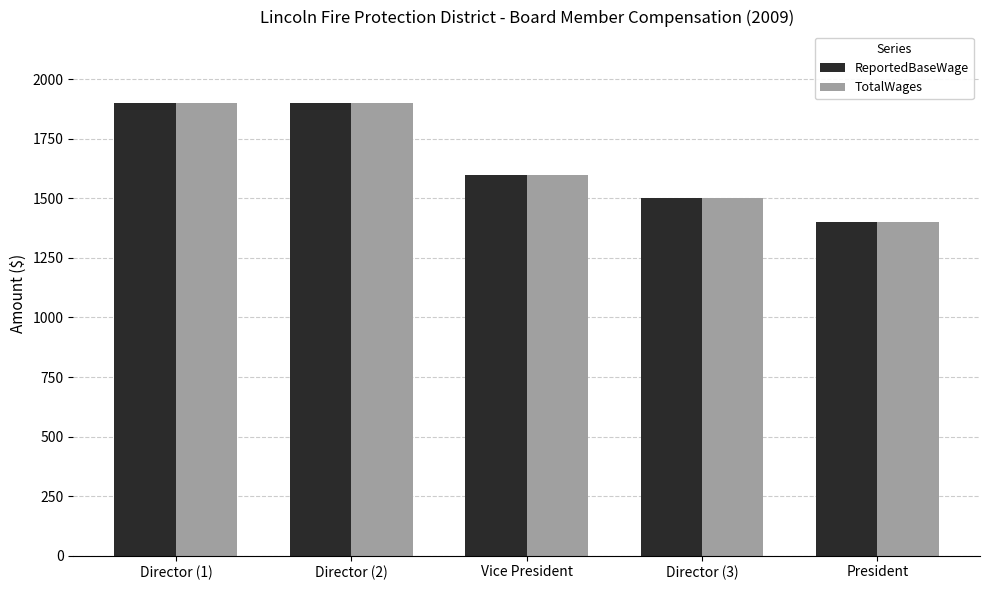

What is the label of the 1st bar from the right?

President